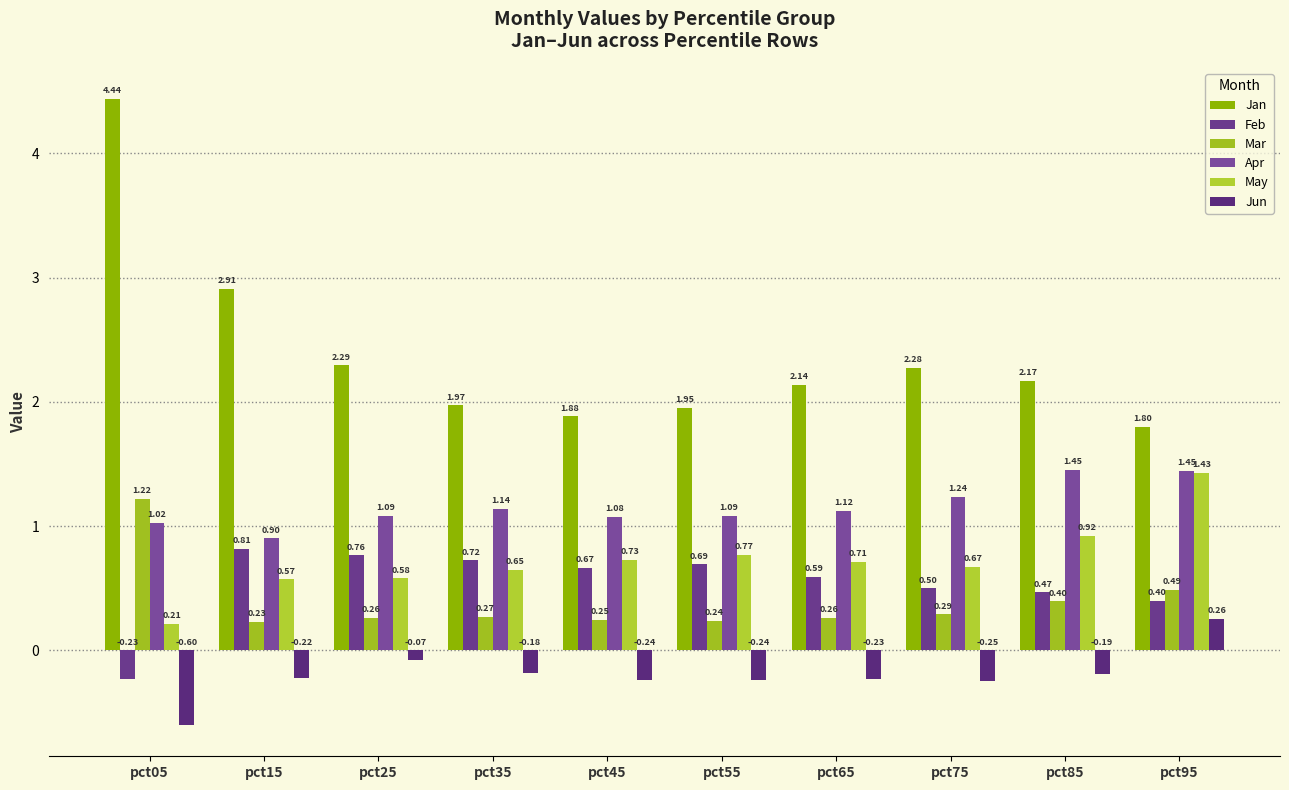

Is the value of Apr at pct05 greater than the value of Jan at pct15?

No